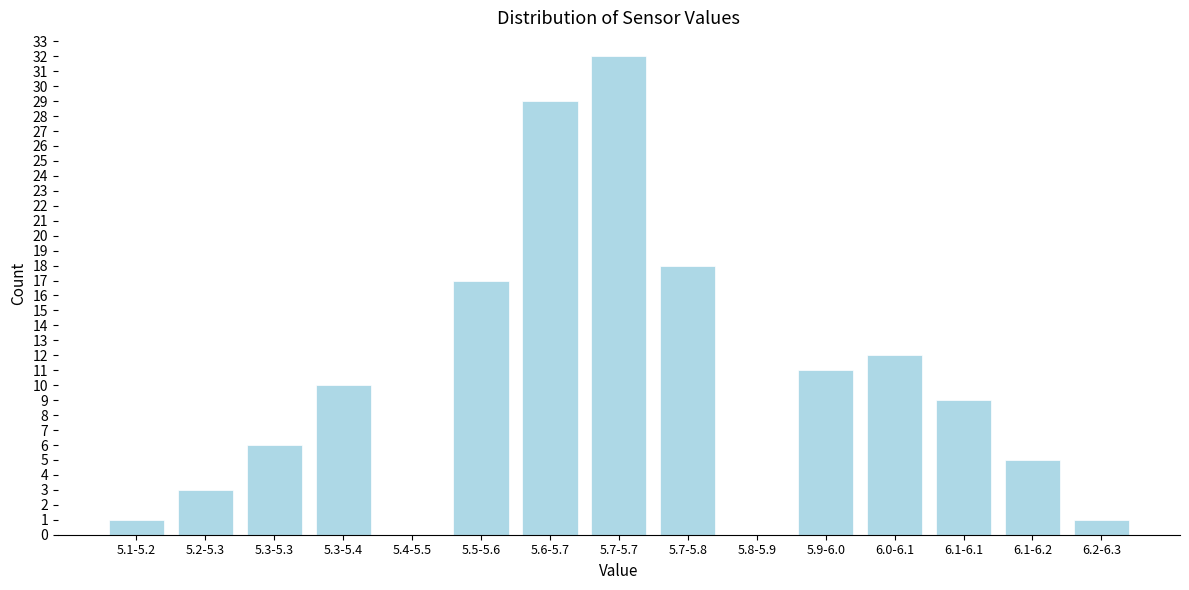

Reading left to right, list all the values displayed in this chart.

5.1-5.2=1	5.2-5.3=3	5.3-5.3=6	5.3-5.4=10	5.4-5.5=0	5.5-5.6=17	5.6-5.7=29	5.7-5.7=32	5.7-5.8=18	5.8-5.9=0	5.9-6.0=11	6.0-6.1=12	6.1-6.1=9	6.1-6.2=5	6.2-6.3=1